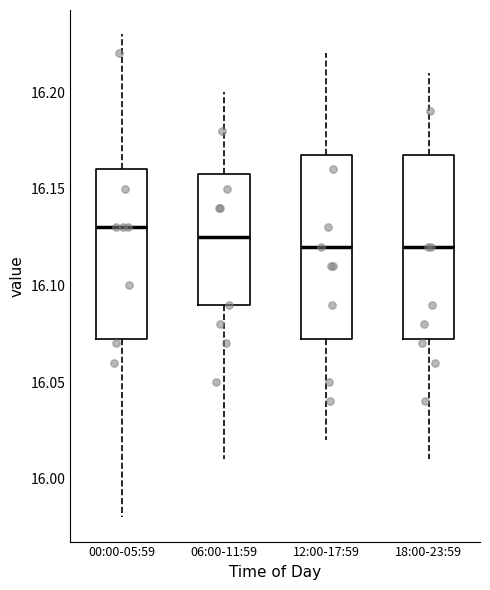

Where is the lower edge of the box for 00:00-05:59 on the y-axis? The values are not printed on the chart, so give them approximately, as read against the axis.

16.075